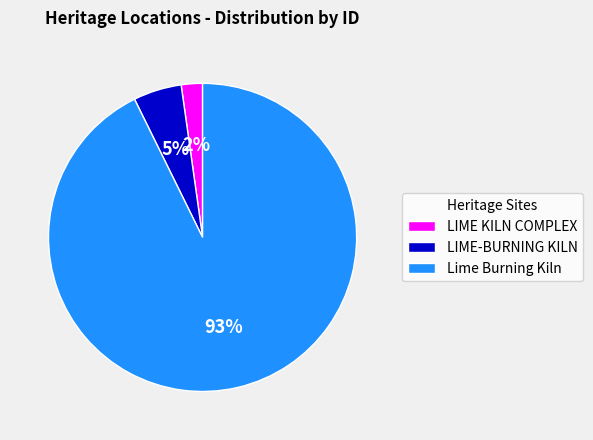

Which slice is the largest?

Lime Burning Kiln